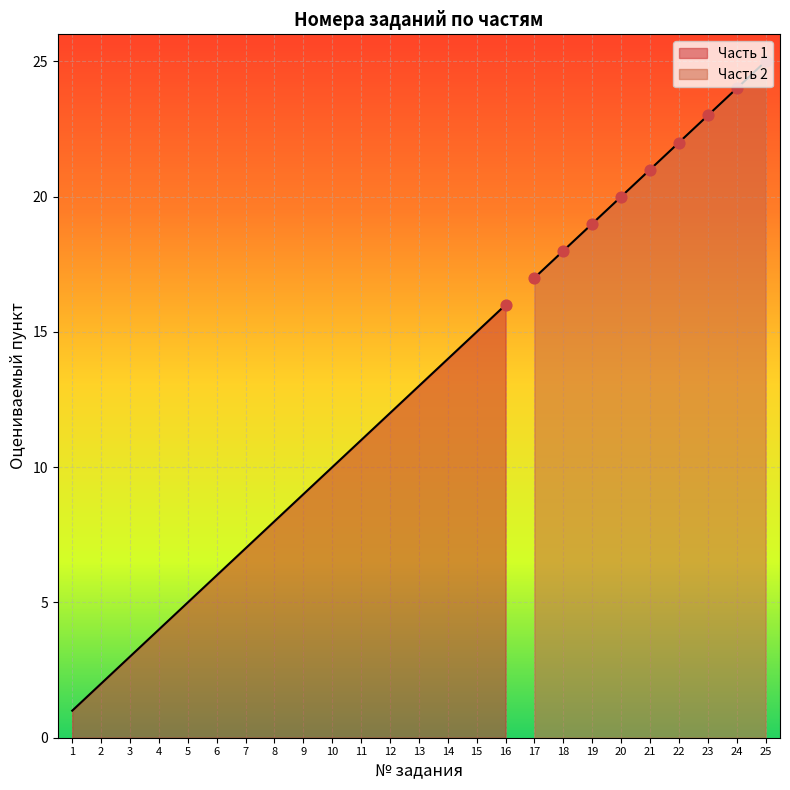

What is the change in value from 10 to 12?

+2